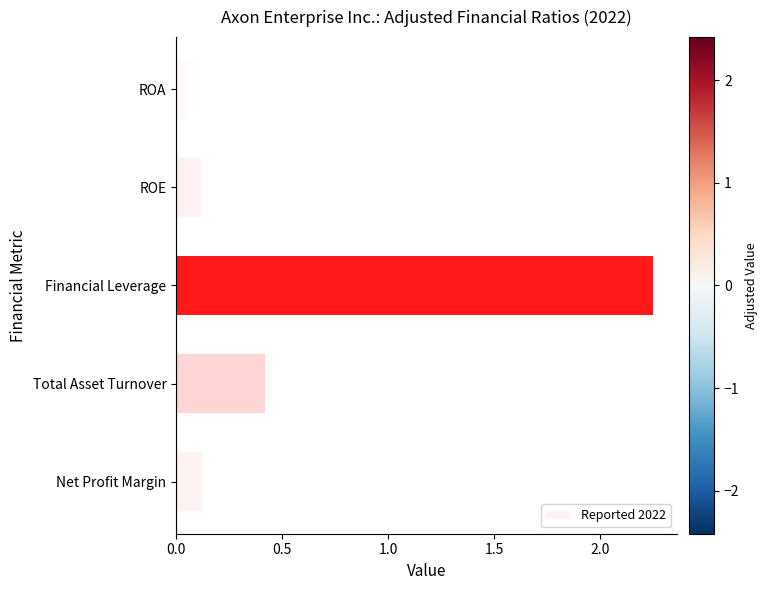

Which has a higher value, Total Asset Turnover or Net Profit Margin?

Total Asset Turnover